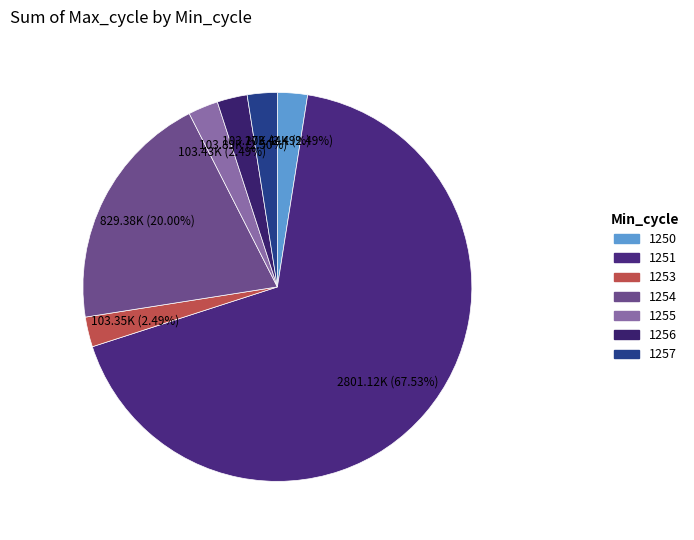

How many segments does this pie chart have?

7